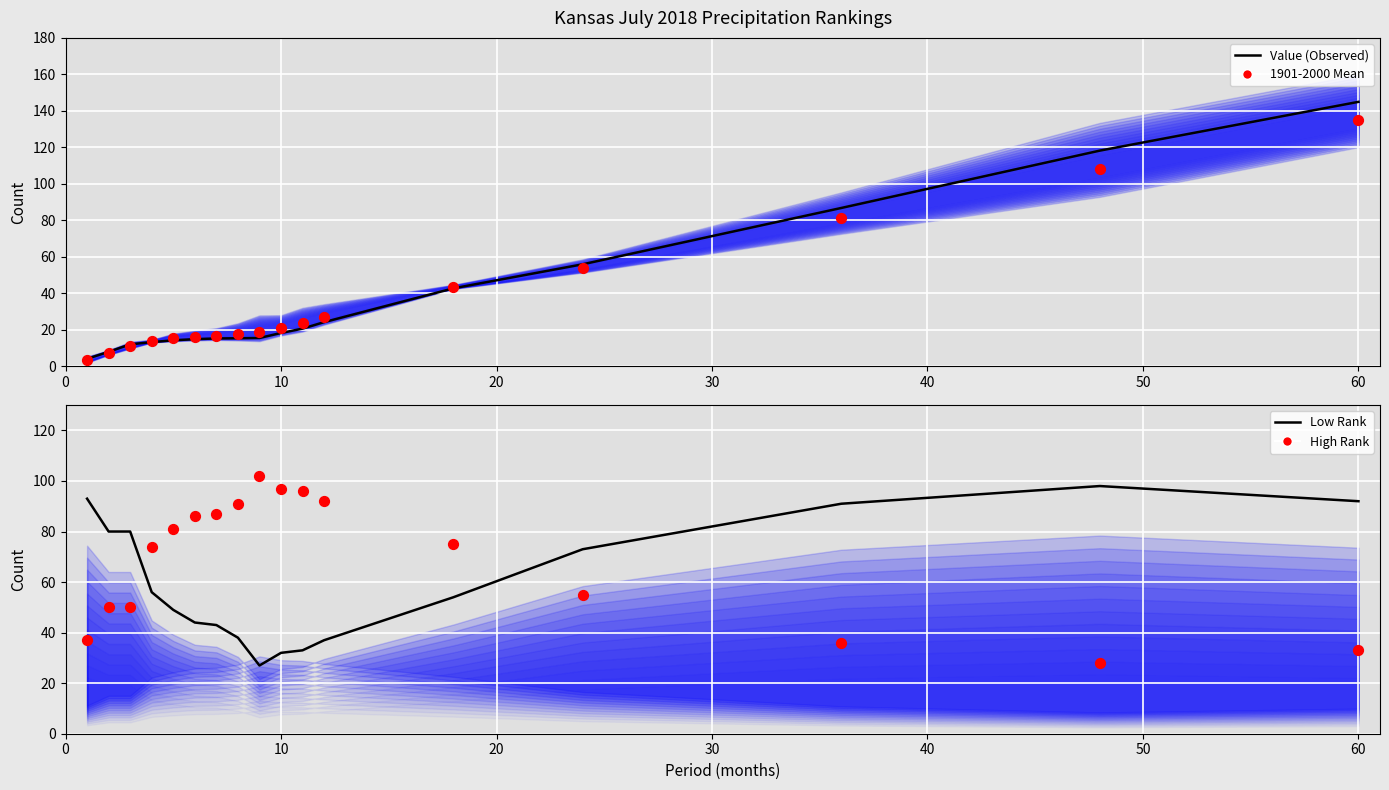

What are all the series names shown in the legend?

Value (Observed), 1901-2000 Mean, Low Rank, High Rank